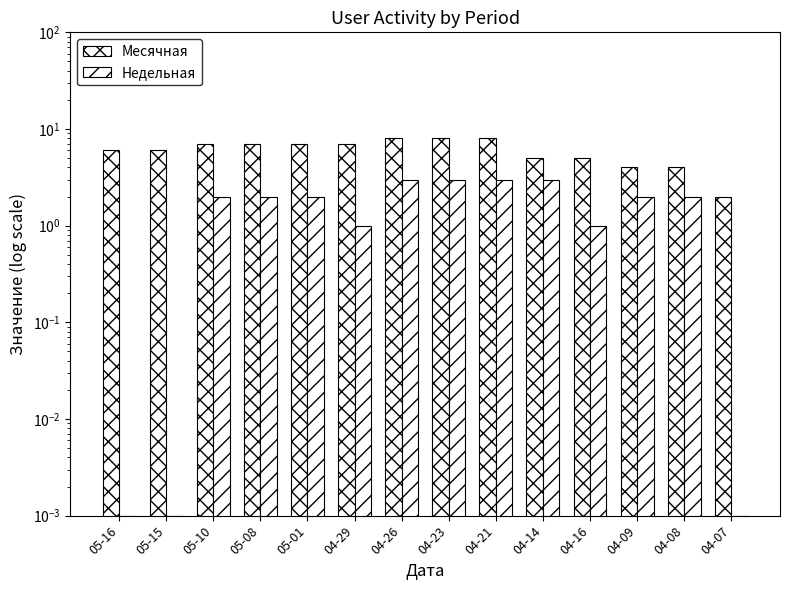

Is the value of Недельная at 05-01 greater than the value of Месячная at 04-23?

No